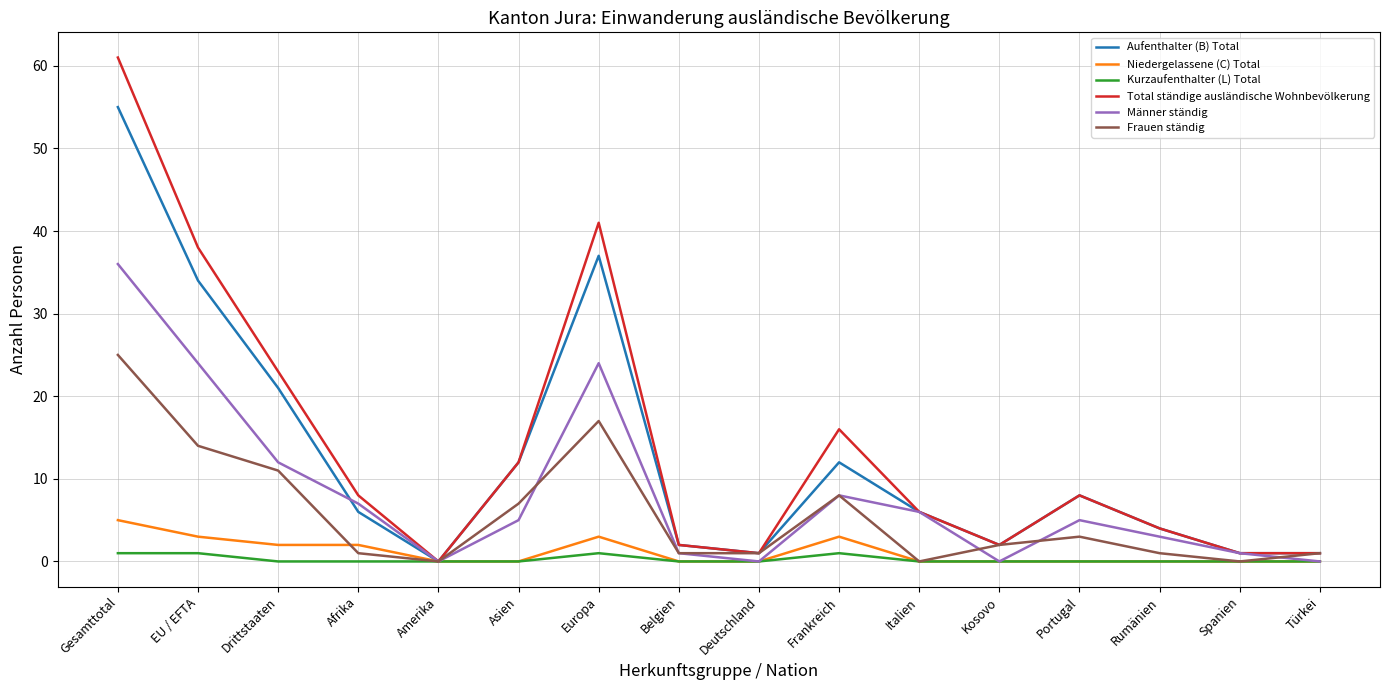

The value of Männer ständig at Türkei is 0. True or false?

True